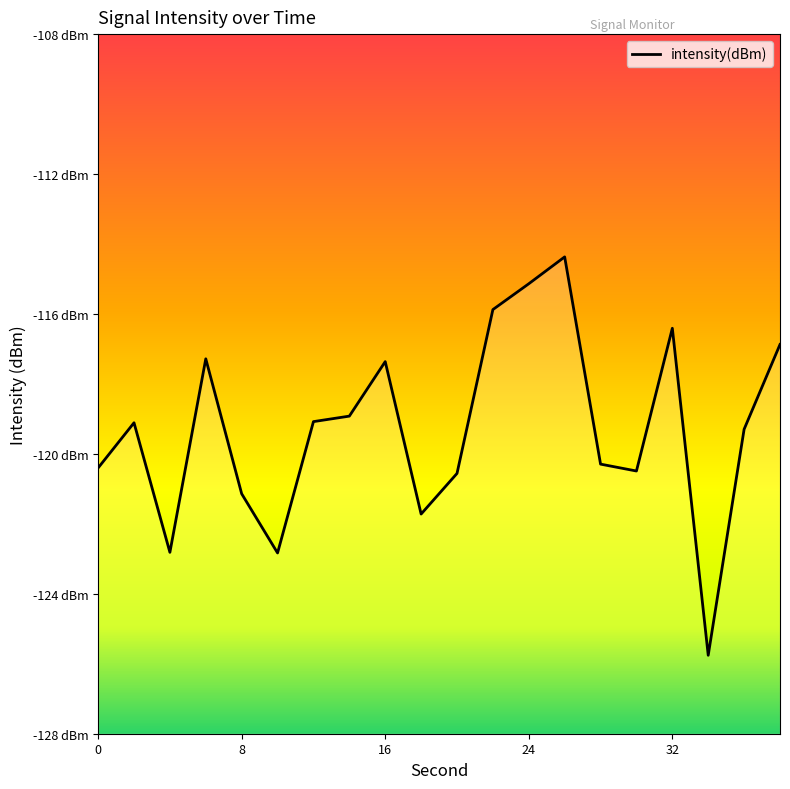

How many interior local valleys (lower than both neighbors) does the data have?

5